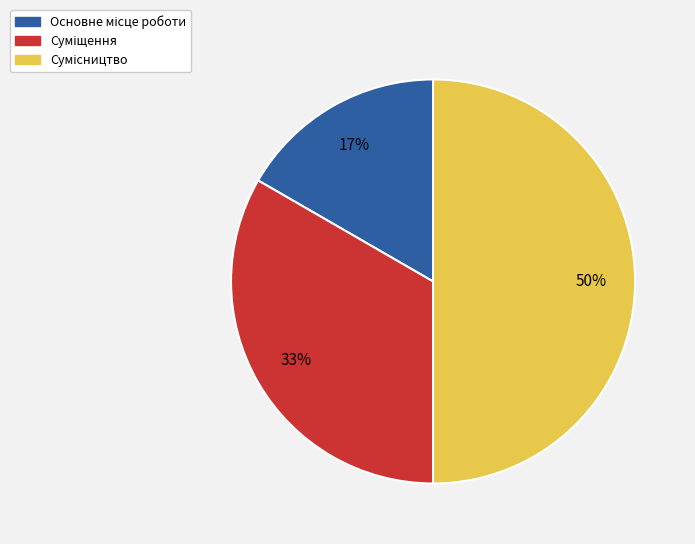

To the nearest percent, what is the average slice percentage?

33%